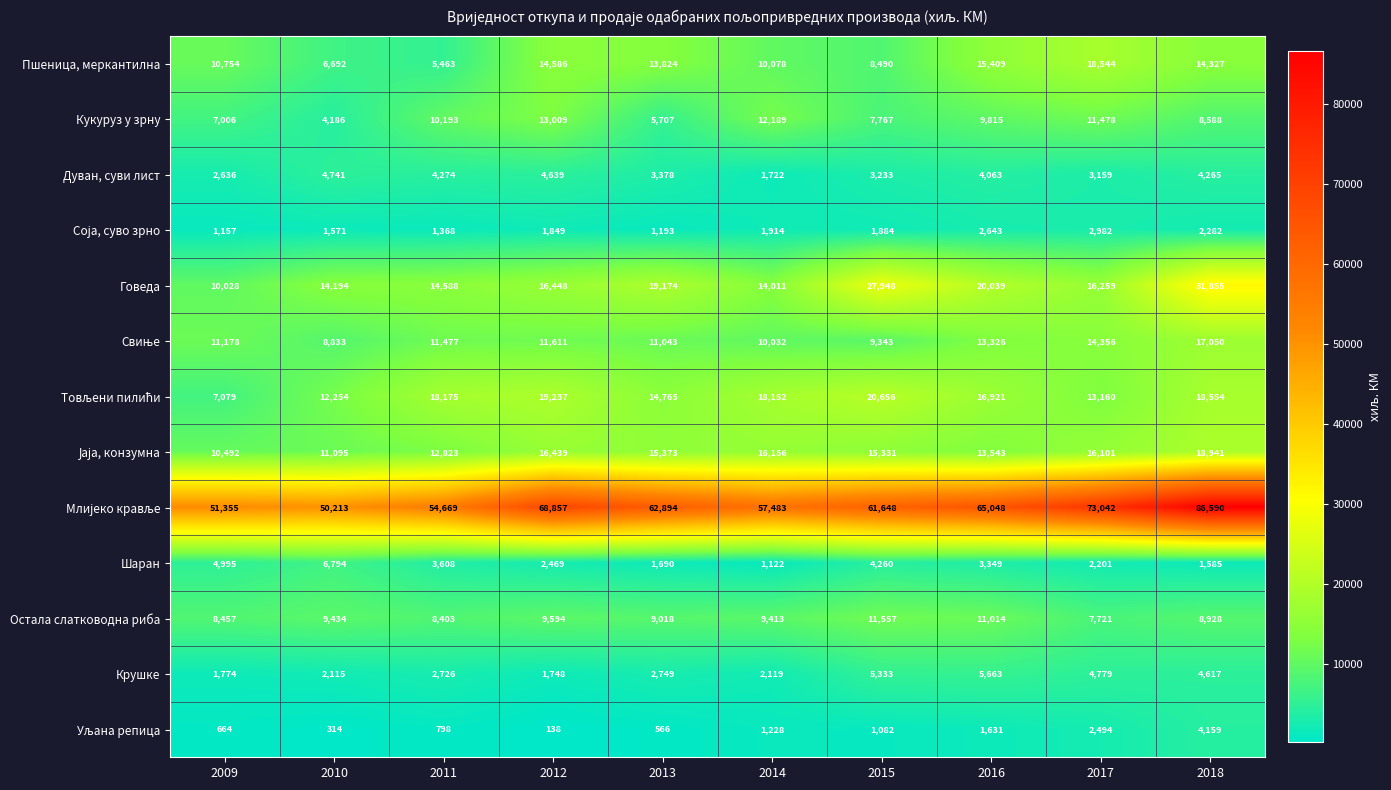

True or false: Шаран has a value of 2328 at 2013.

False